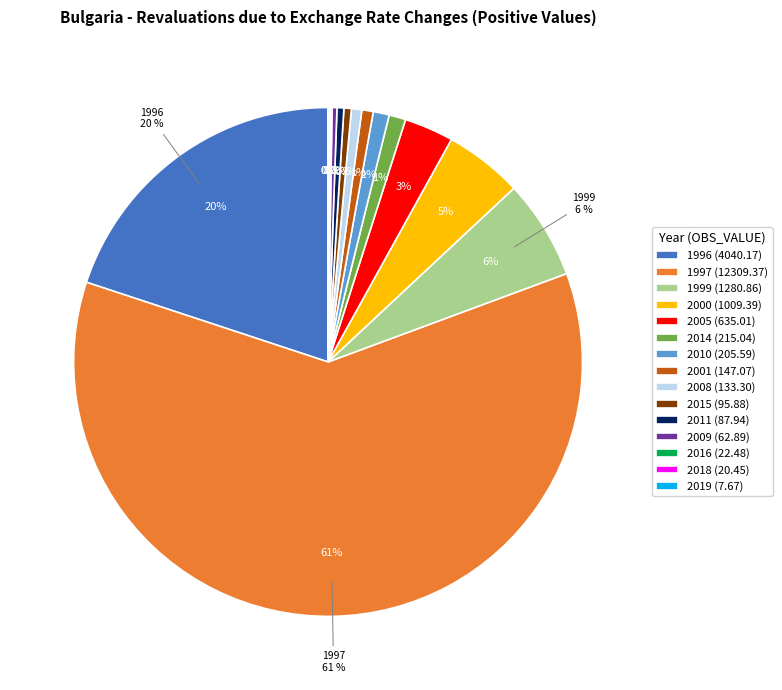

Which category has the smallest portion of the pie?

2019